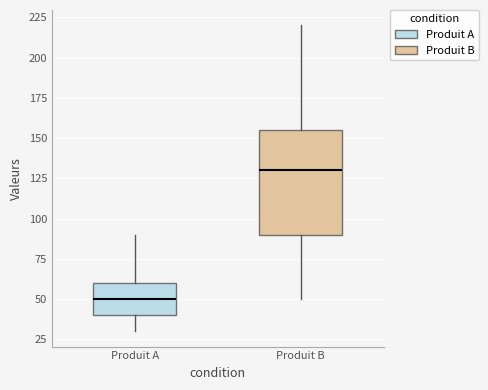

Where does the median line of the box for Produit B sit on the y-axis? The values are not printed on the chart, so give them approximately, as read against the axis.

130